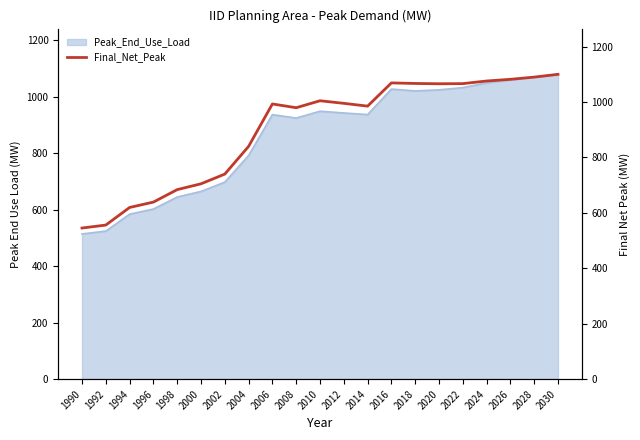

How many lines are shown in the chart?

1